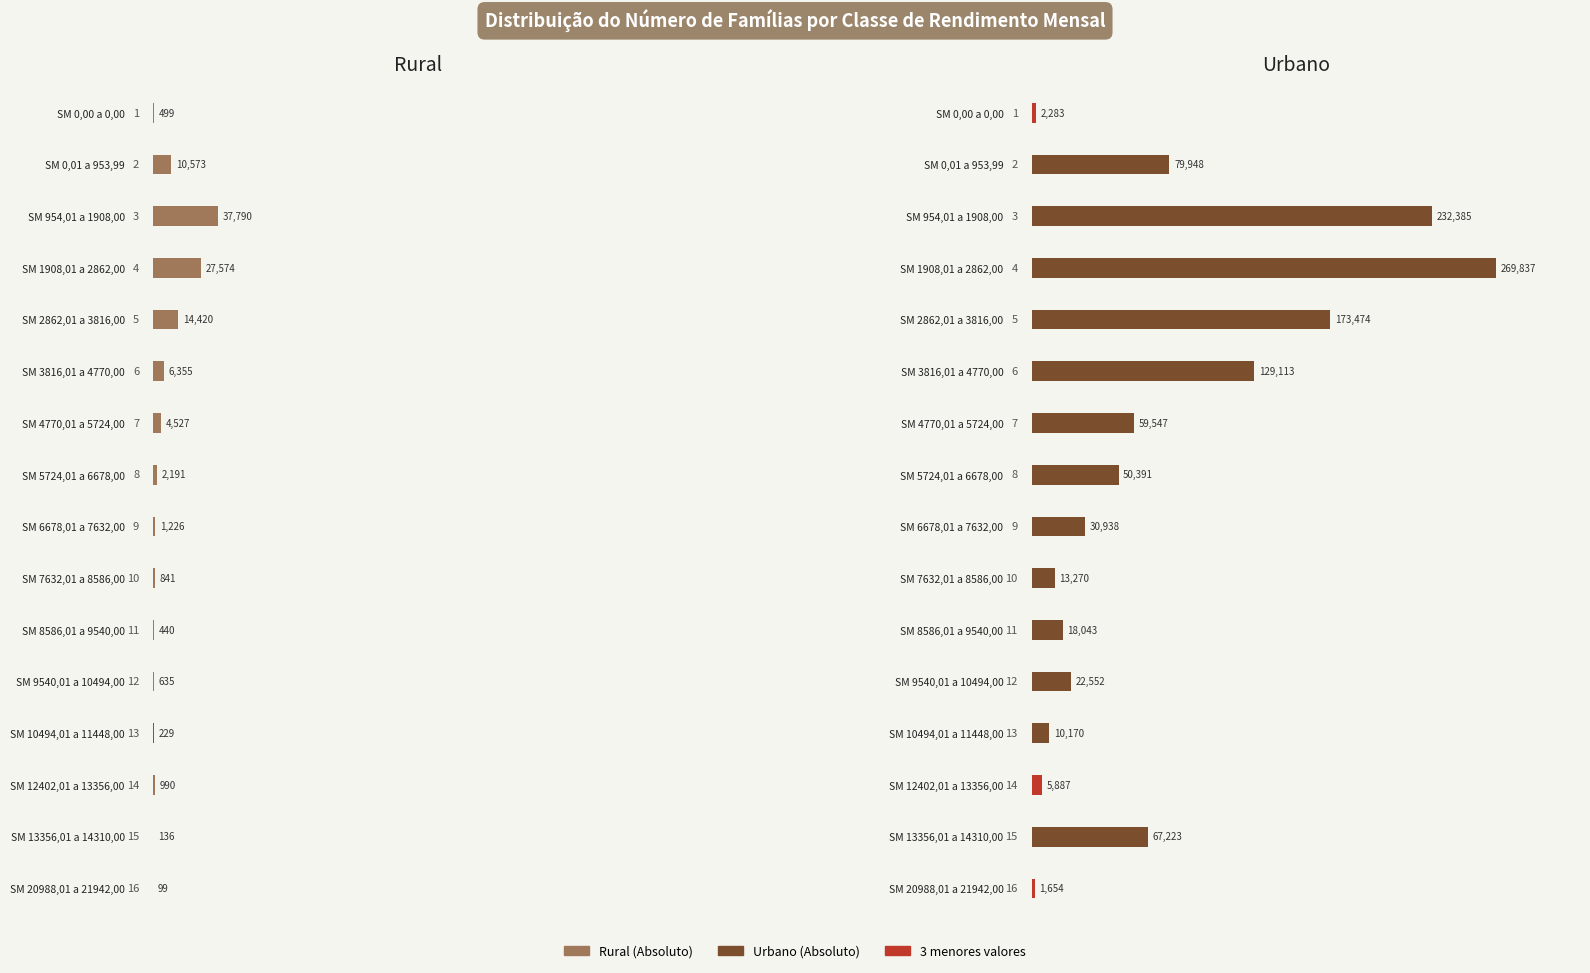

What is the average value of the Urbano series?

72919.6